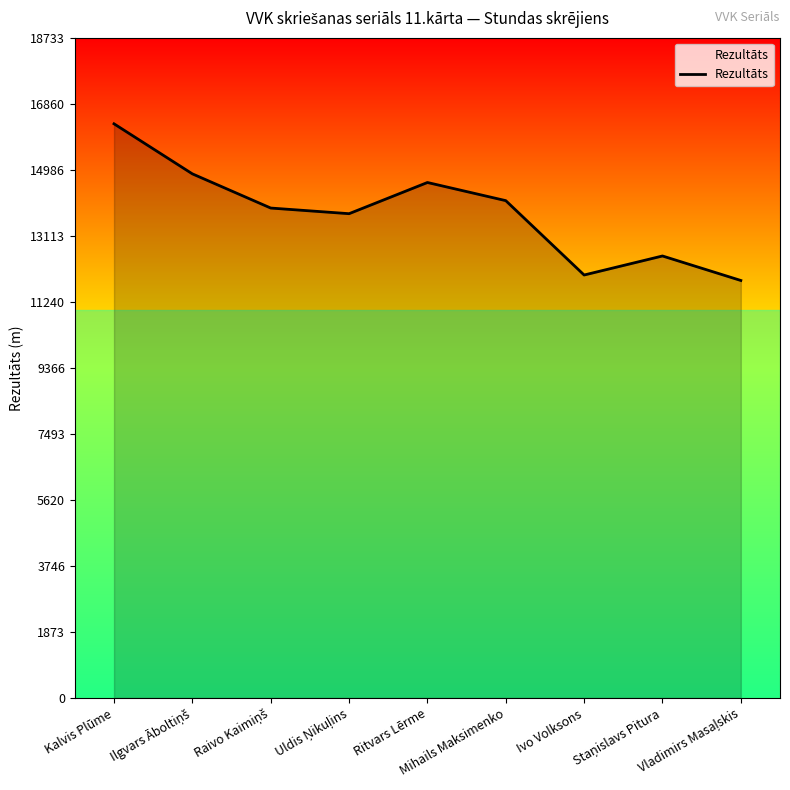

Does the chart have visible grid lines?

No